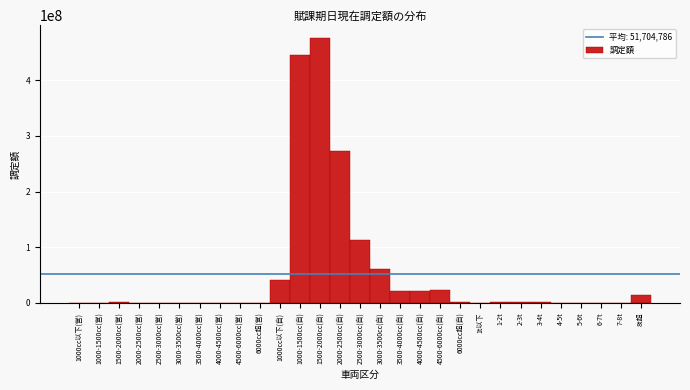

Which category has the highest value across all series?

1500-2000cc(自)